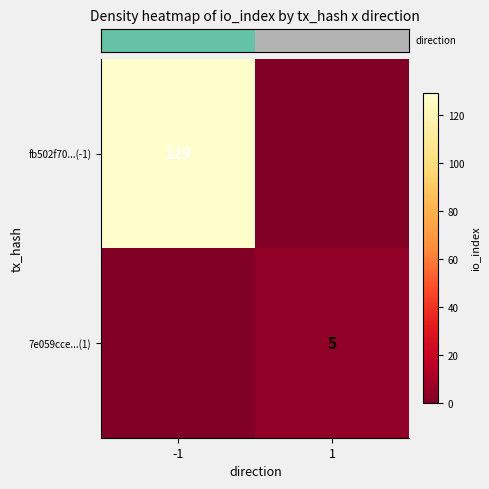

What is the average value of the row_1 series?

2